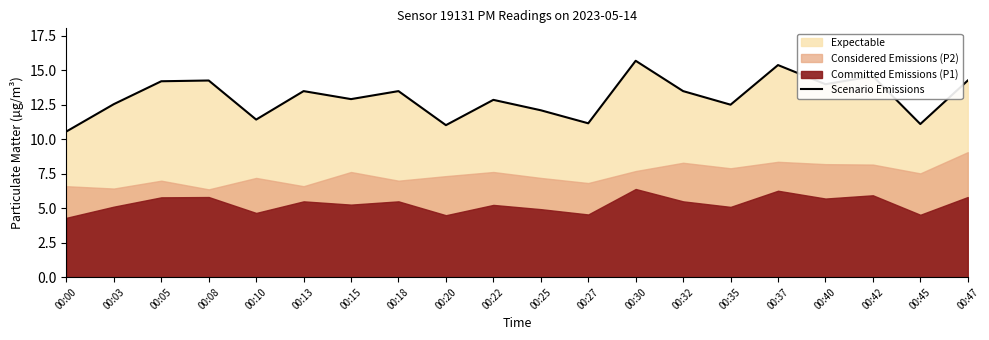

Approximately how many times larger is the value at 00:47 compared to 00:40?

1.0